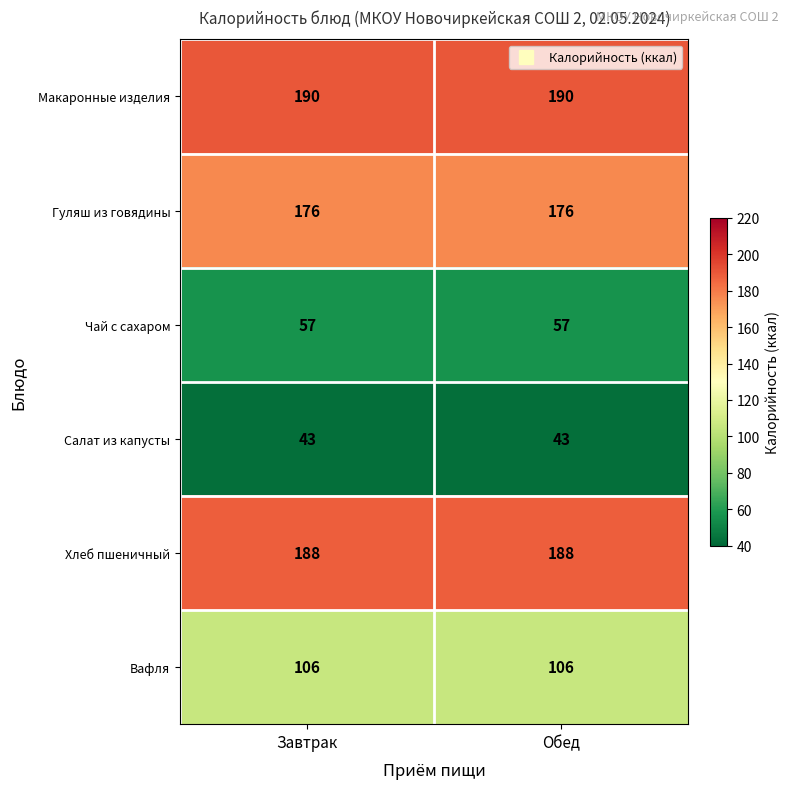

What is the minimum value for Вафля?

106